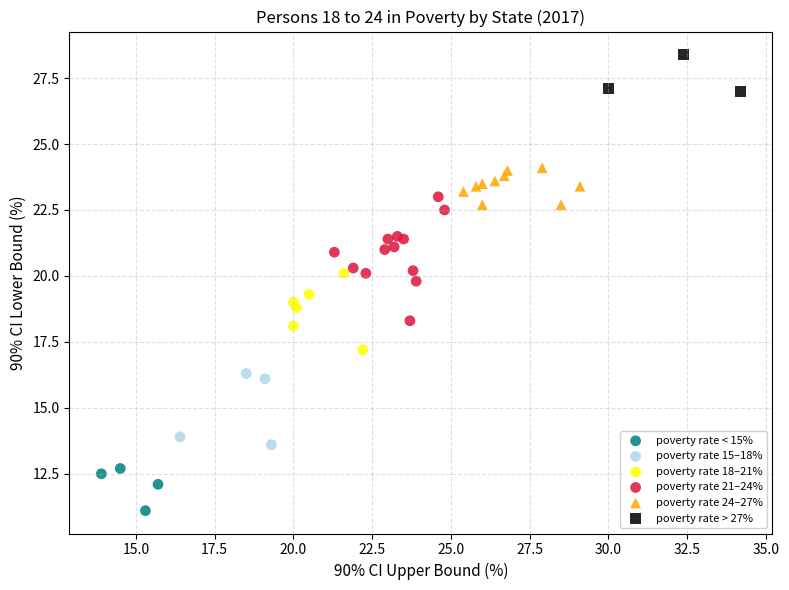

What are all the series names shown in the legend?

poverty rate < 15%, poverty rate 15–18%, poverty rate 18–21%, poverty rate 21–24%, poverty rate 24–27%, poverty rate > 27%